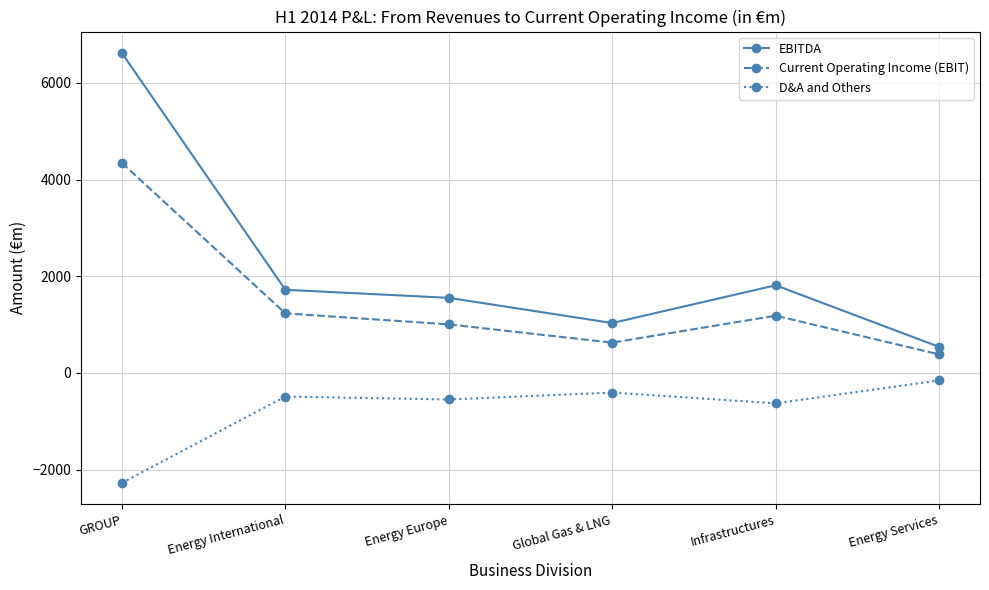

True or false: EBITDA and D&A and Others intersect in this chart.

False